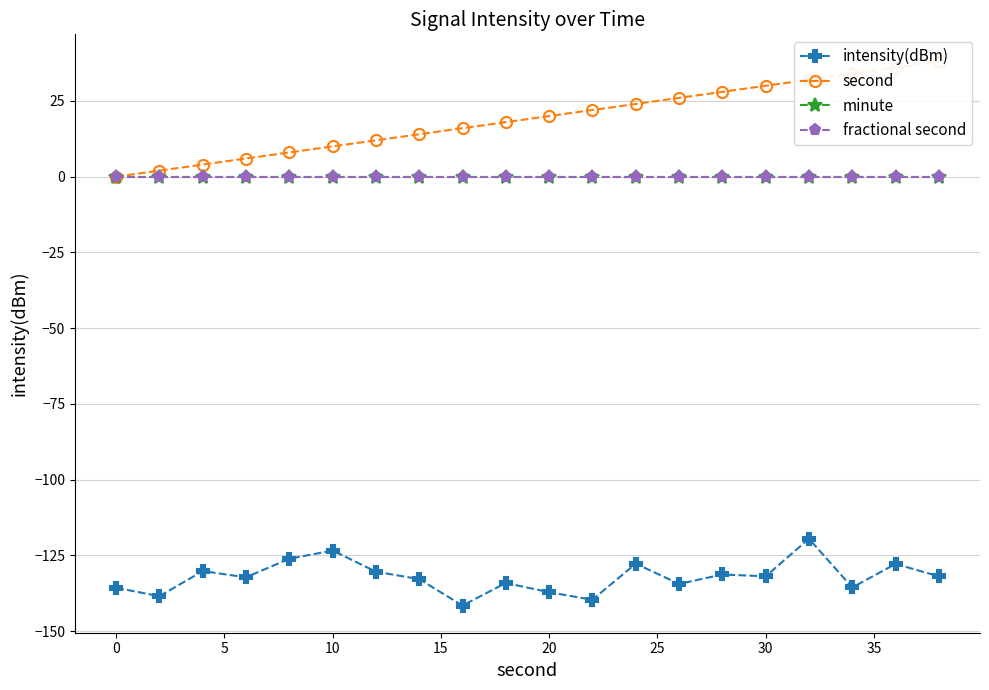

How many lines are shown in the chart?

4